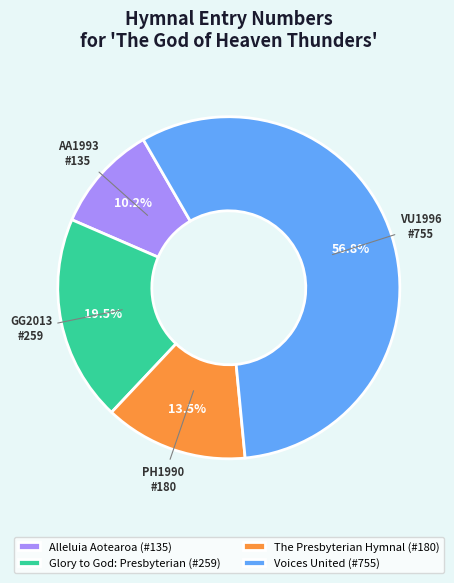

What portion of the pie excludes Voices United (#755)?

43.2%